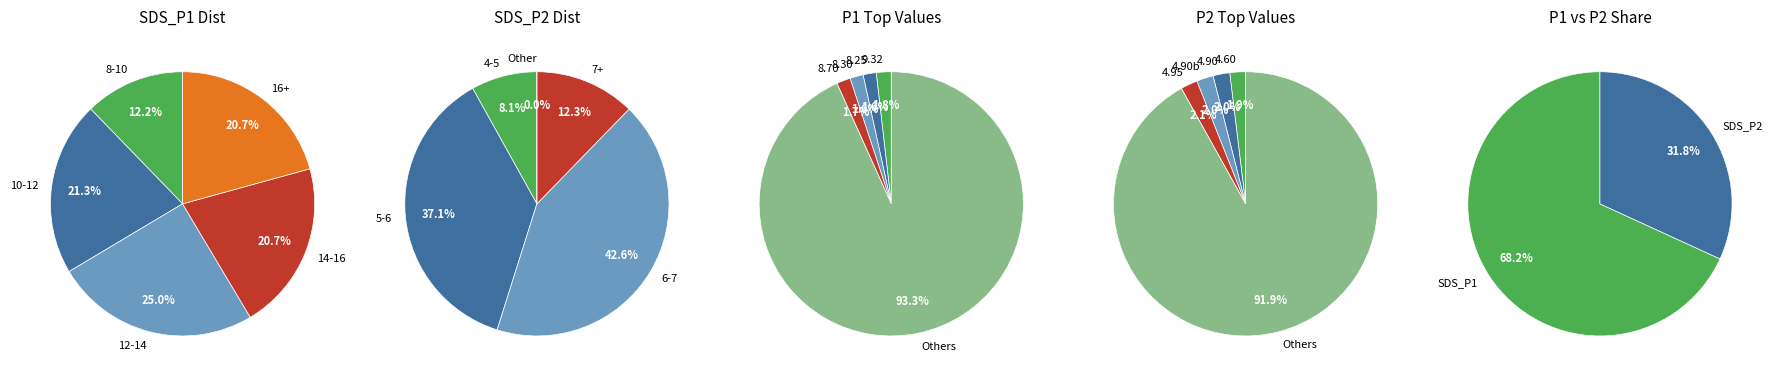

True or false: 5 accounts for 2% of the total.

True